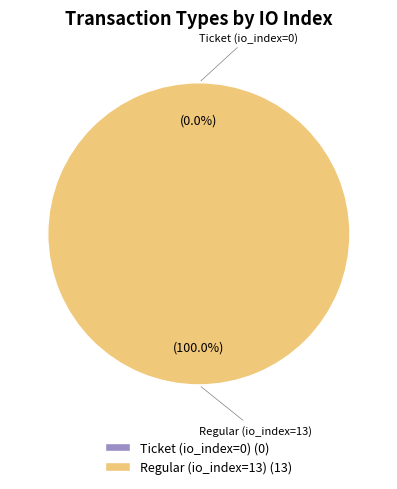

Between Regular (io_index=13) and Ticket (io_index=0), which is larger?

Regular (io_index=13)